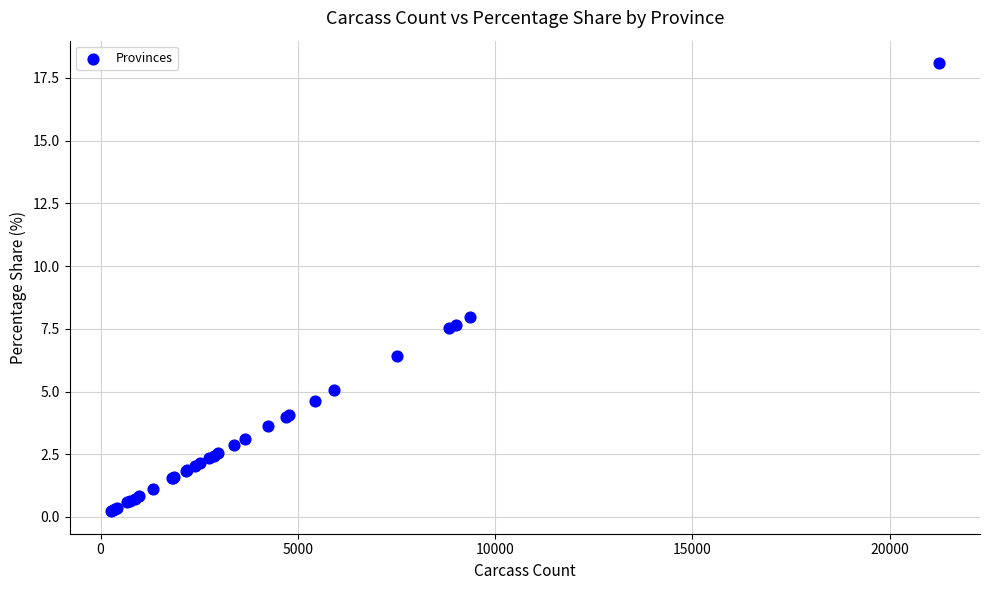

What Y value in the scatter plot is closest to 9?

8.0